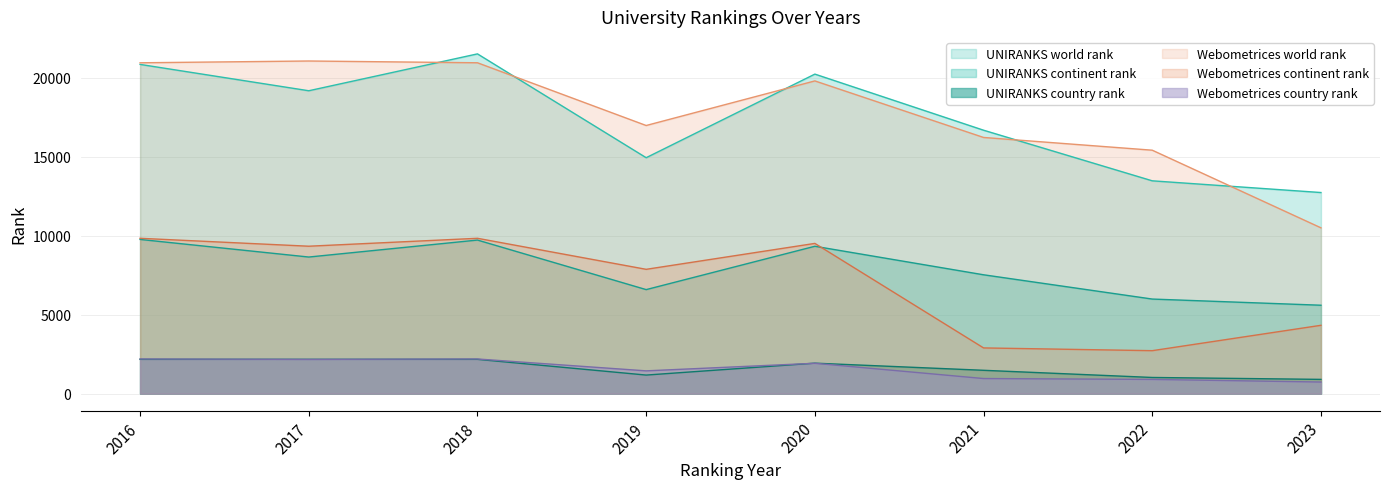

Between 2020 and 2021, which is larger?

2020